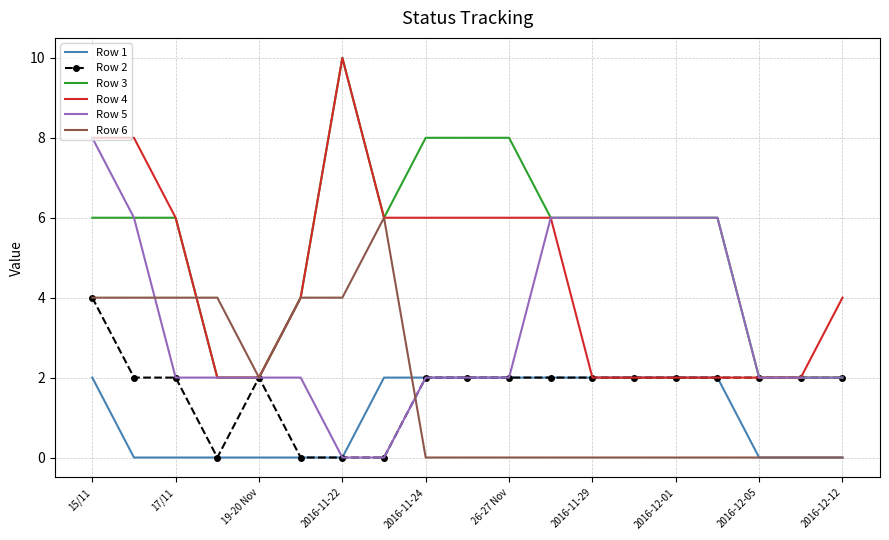

What is the maximum value shown in the chart?

10